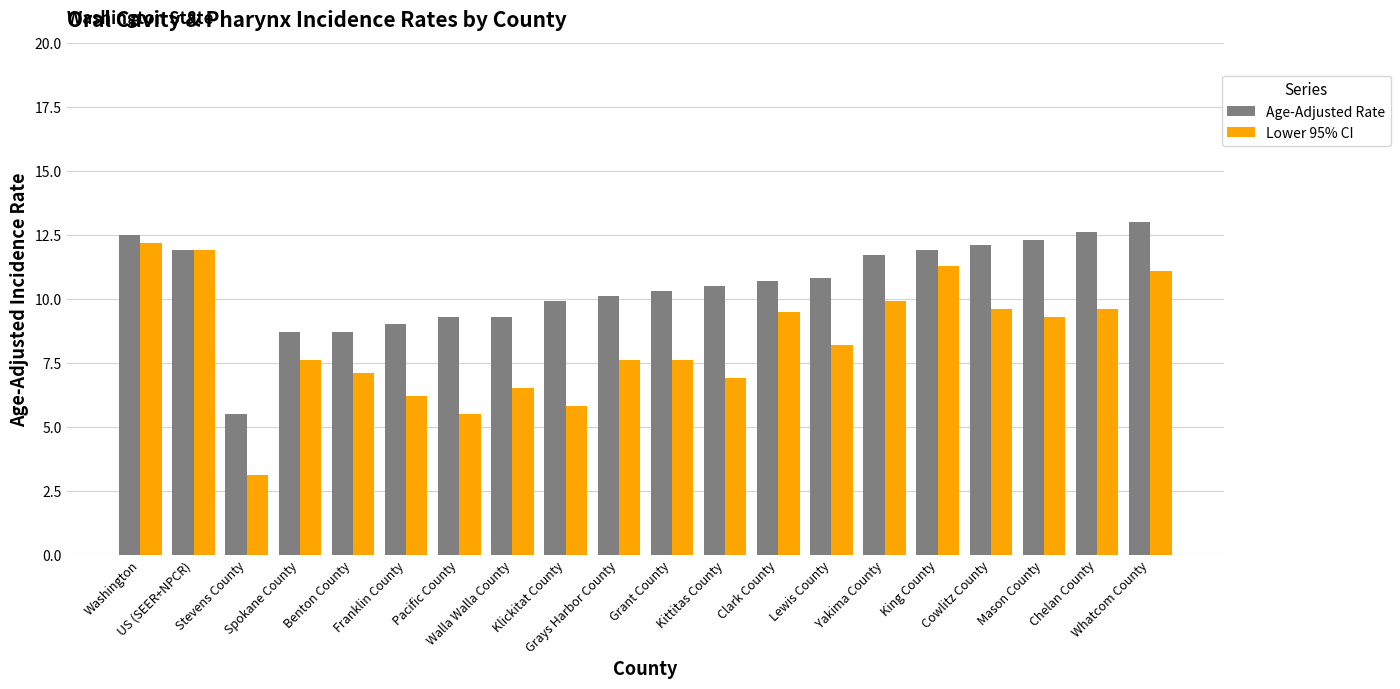

What is the greatest value displayed?

13.0